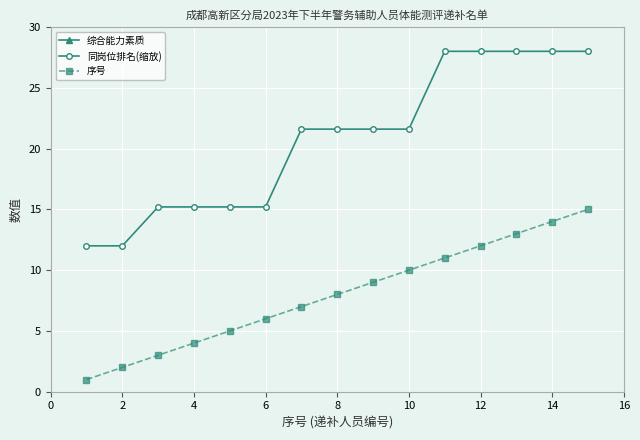

True or false: 综合能力素质 has more than 2 points higher than both neighbors.

False